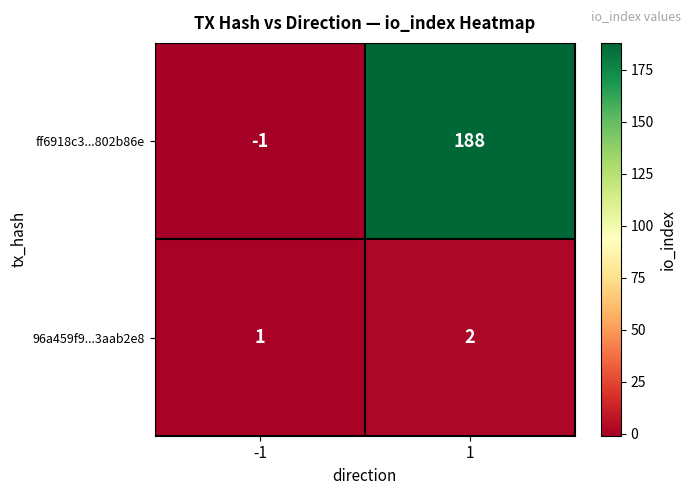

At how many categories does at least one series exceed 179?

1